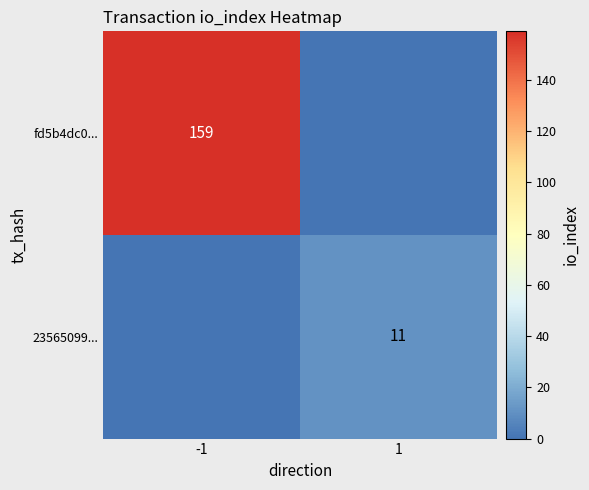

Is it true that fd5b4dc0... equals 94 at -1?

False